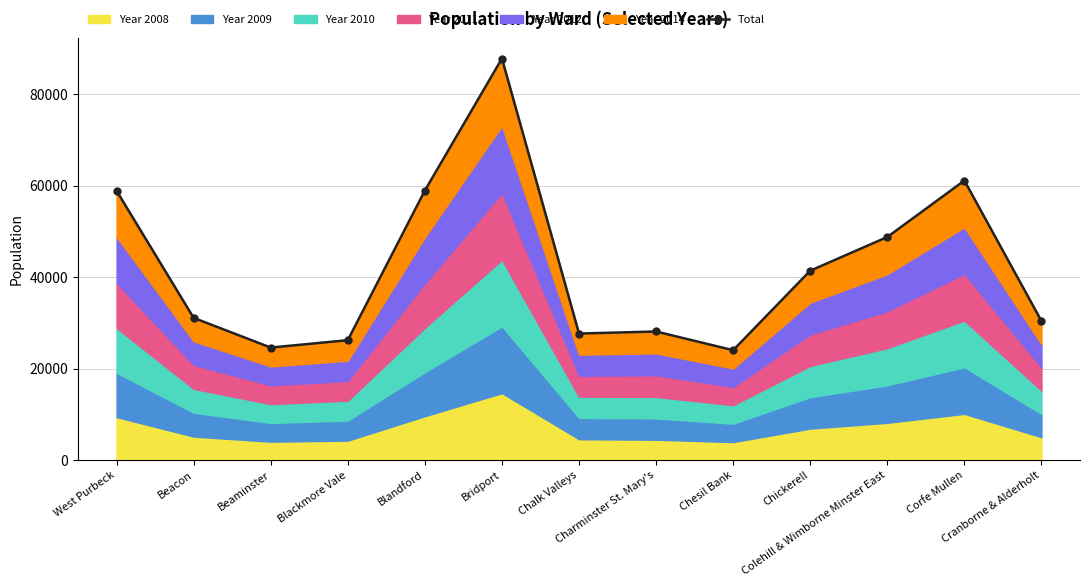

What position from the left is Chesil Bank?

9